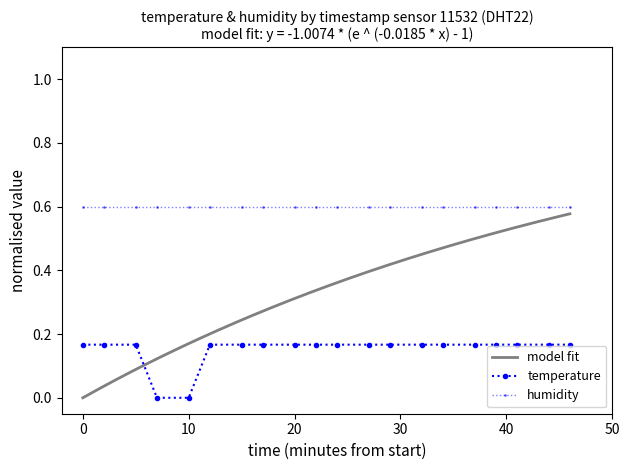

True or false: humidity and temperature cross at least once.

False